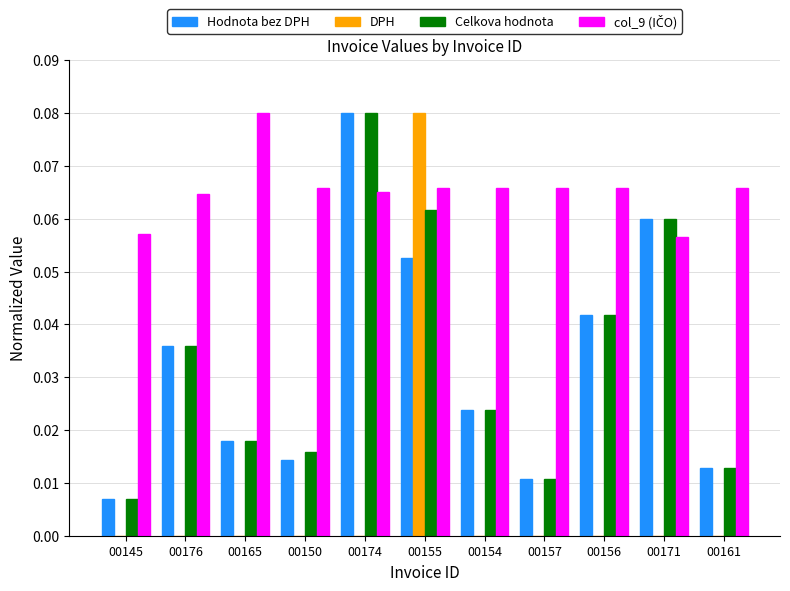

Between 00150 and 00154, which series saw the biggest shift?

Hodnota bez DPH